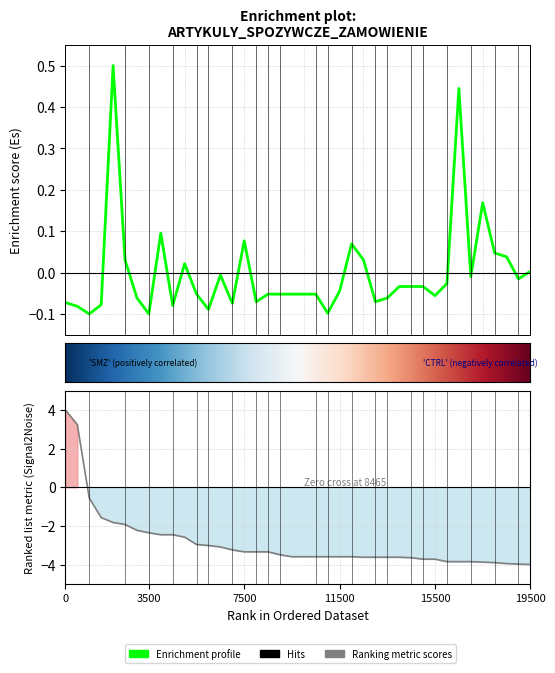

Reading right to left, list all the values displayed in this chart.

Enrichment profile: 0.0	-0.0	0.0	0.0	0.2	-0.0	0.4	-0.0	-0.1	-0.0	-0.0	-0.0	-0.1	-0.1	0.0	0.1	-0.0	-0.1	-0.1	-0.1	-0.1	-0.1	-0.1	-0.1	0.1	-0.1	-0.0	-0.1	-0.1	0.0	-0.1	0.1	-0.1	-0.1	0.0	0.5	-0.1	-0.1	-0.1	-0.1
Ranking metric scores: -4.0	-4.0	-3.9	-3.9	-3.9	-3.8	-3.8	-3.8	-3.7	-3.7	-3.6	-3.6	-3.6	-3.6	-3.6	-3.6	-3.6	-3.6	-3.6	-3.6	-3.6	-3.5	-3.3	-3.3	-3.3	-3.2	-3.1	-3.0	-3.0	-2.6	-2.5	-2.5	-2.4	-2.2	-1.9	-1.8	-1.6	-0.6	3.2	4.0